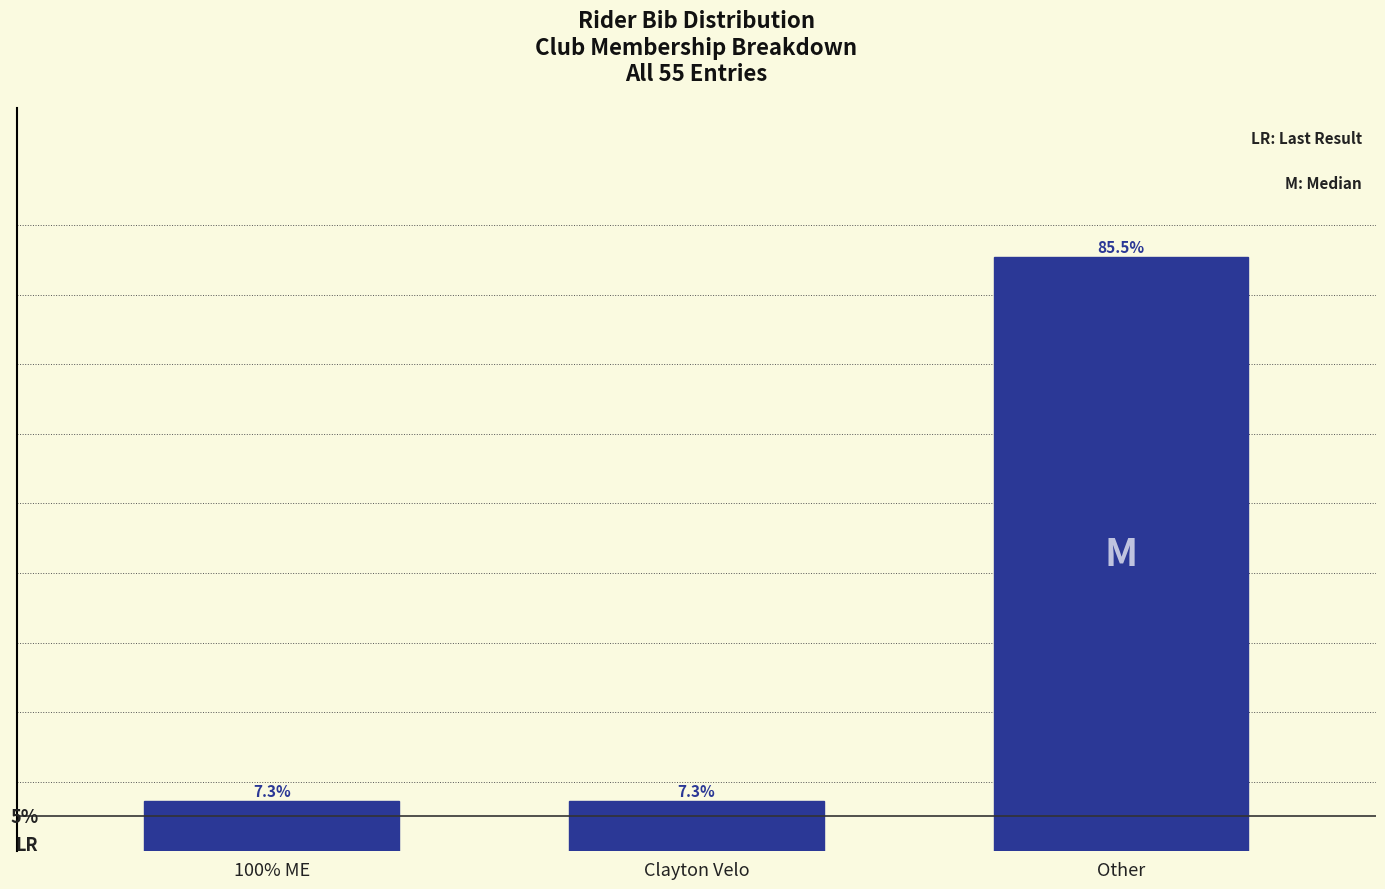

What is the label of the 3rd bar from the left?

Other